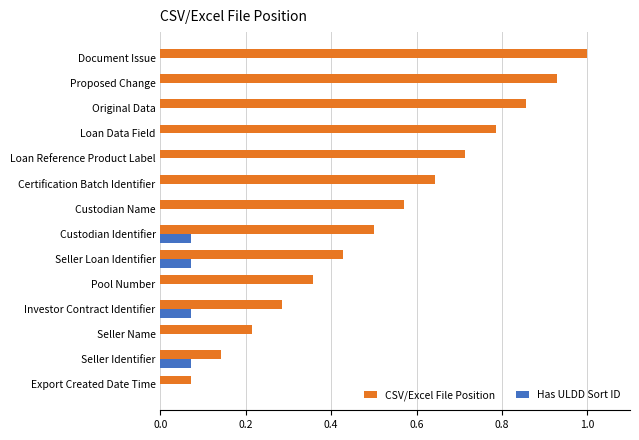

What is the sum of the CSV/Excel File Position values at Seller Loan Identifier and Document Issue?

1.4